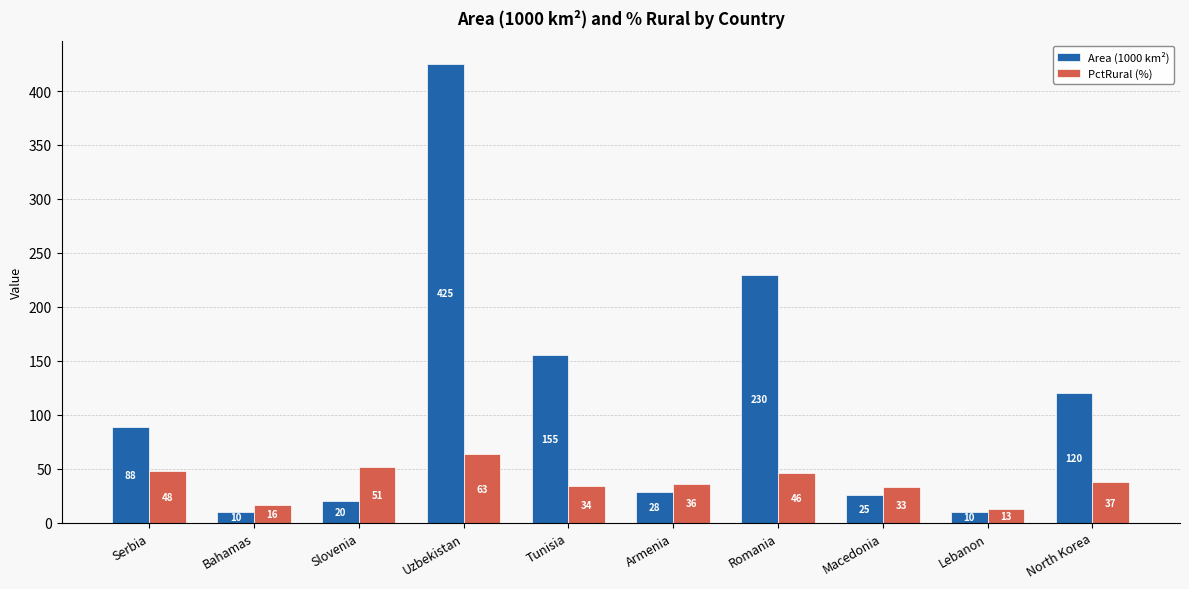

Which category has the highest value in the PctRural (%) series?

Uzbekistan